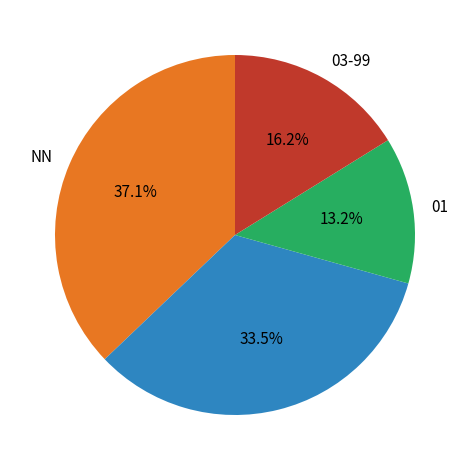

Does any single category account for the majority?

No